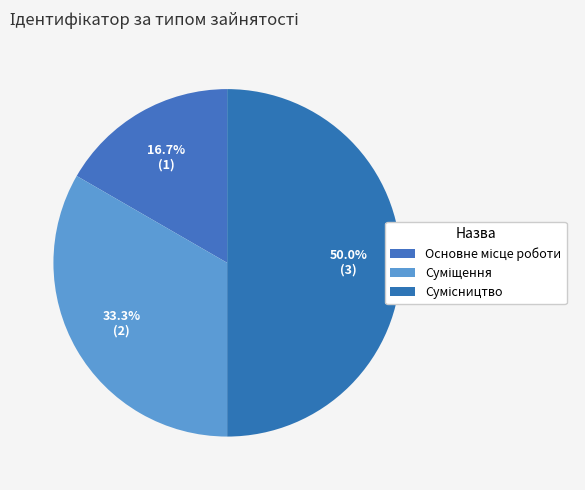

Between Сумісництво and Основне місце роботи, which is larger?

Сумісництво